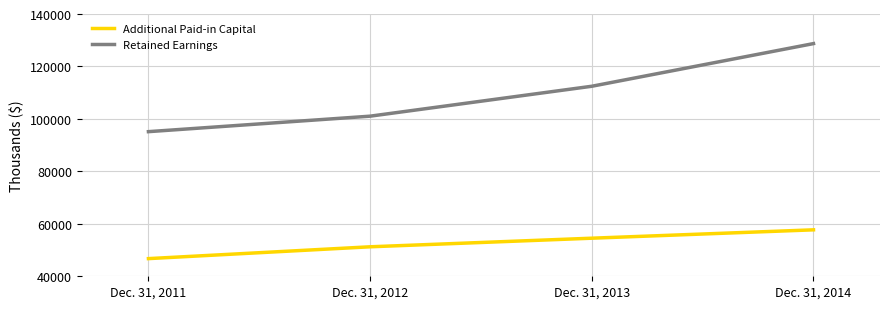

Does the chart display data point markers on the line(s)?

No